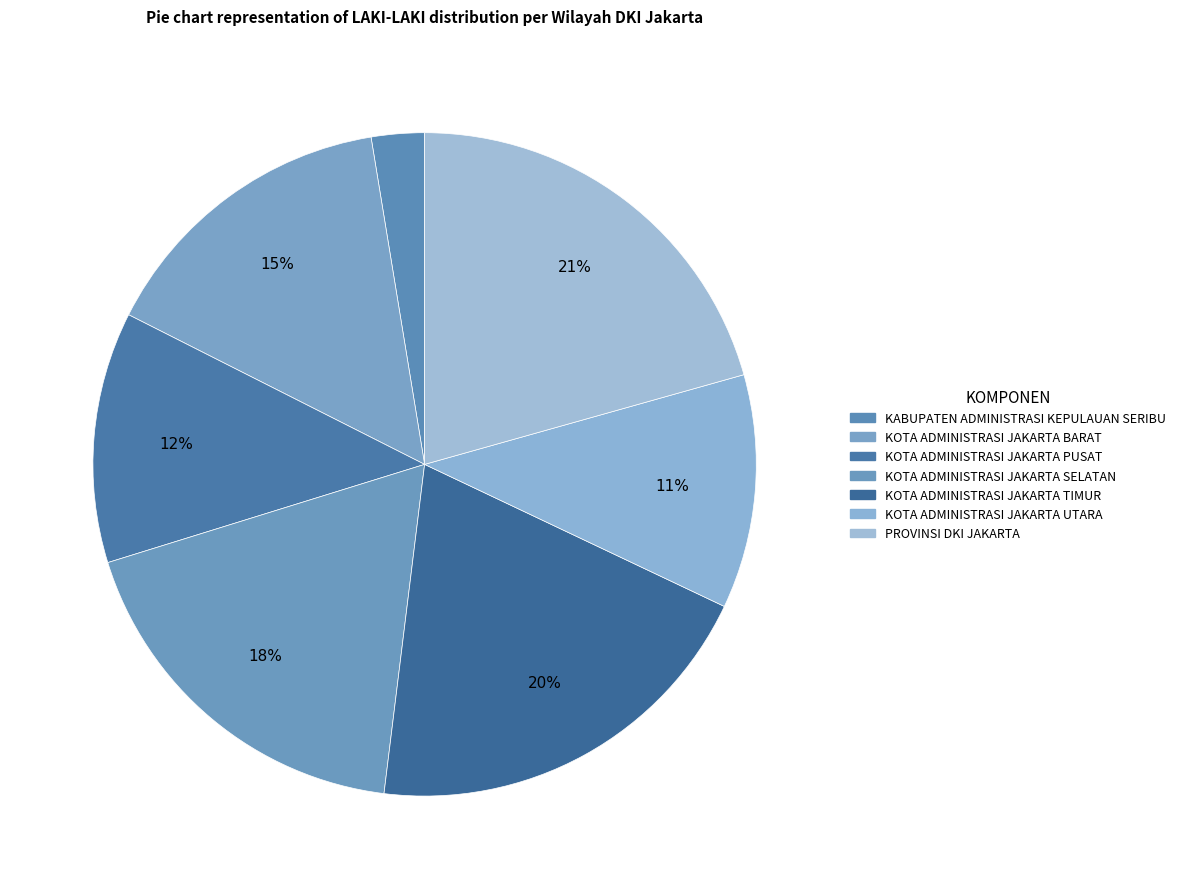

How many segments does this pie chart have?

7